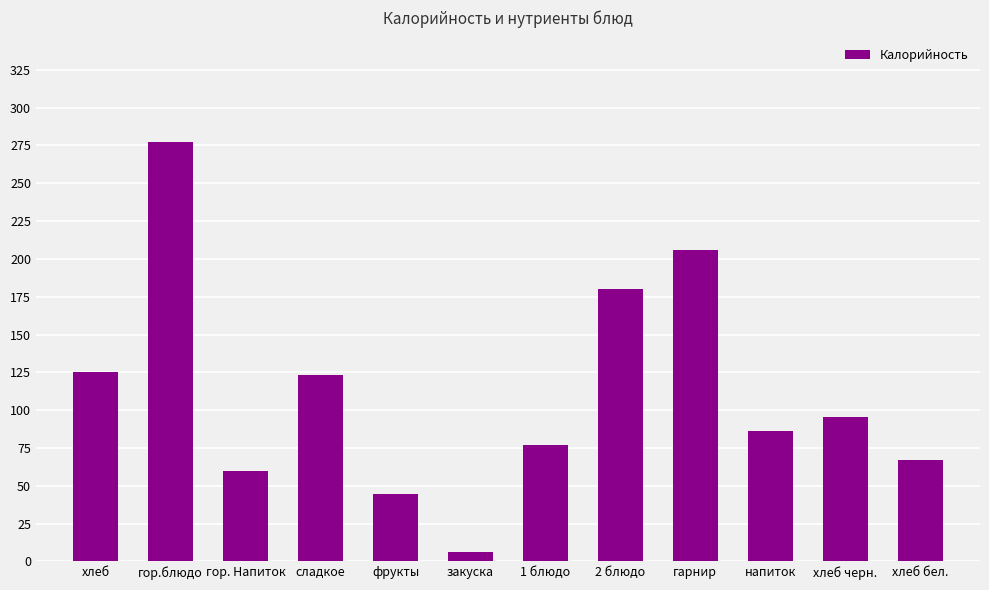

Reading left to right, transcribe all the data shown in this chart.

хлеб=125.0	гор.блюдо=277.0	гор. Напиток=60.0	сладкое=123.0	фрукты=44.4	закуска=6.5	1 блюдо=76.8	2 блюдо=180.0	гарнир=206.0	напиток=86.0	хлеб черн.=95.2	хлеб бел.=67.0